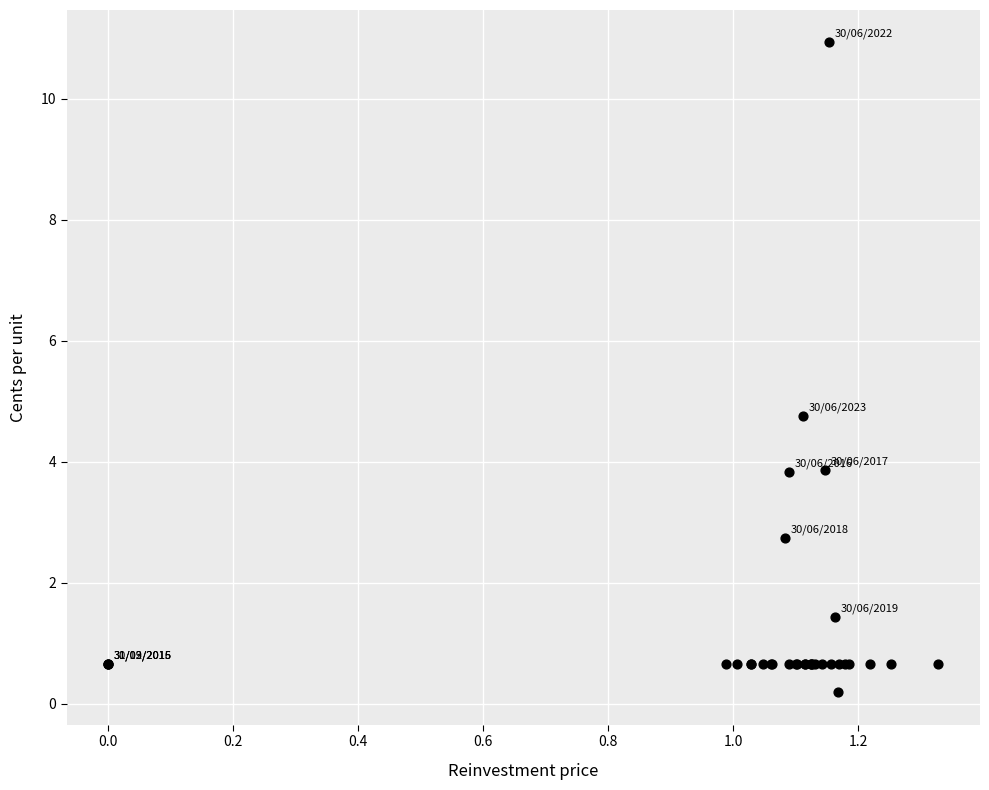

What Y value in the scatter plot is closest to 5?

4.7